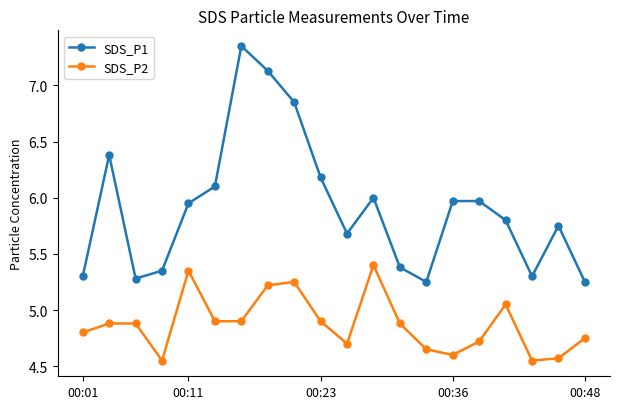

What is the value of the SDS_P1 point at the 8th from the left?

7.1